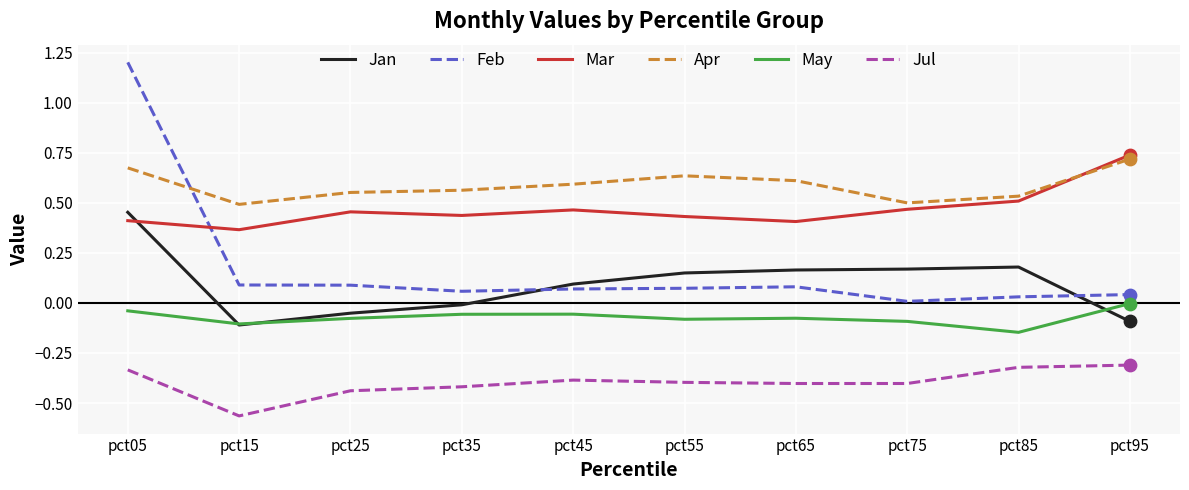

Which series has the widest spread of values?

Feb